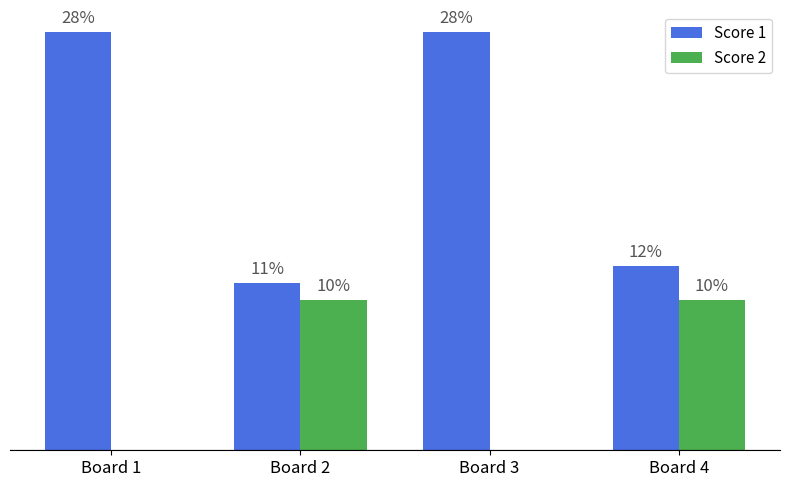

Which series has the largest range (max minus min)?

Score 1